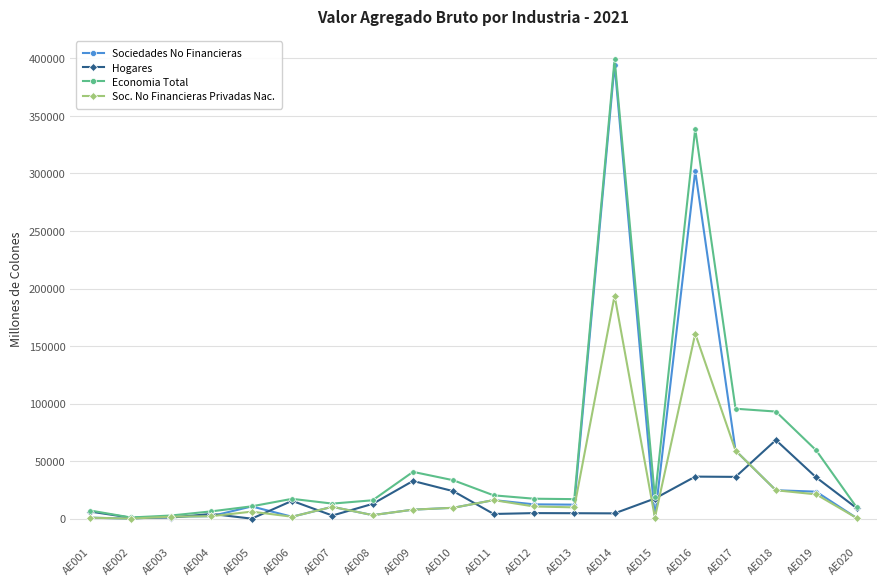

Is this an area chart (filled region under the line)?

No